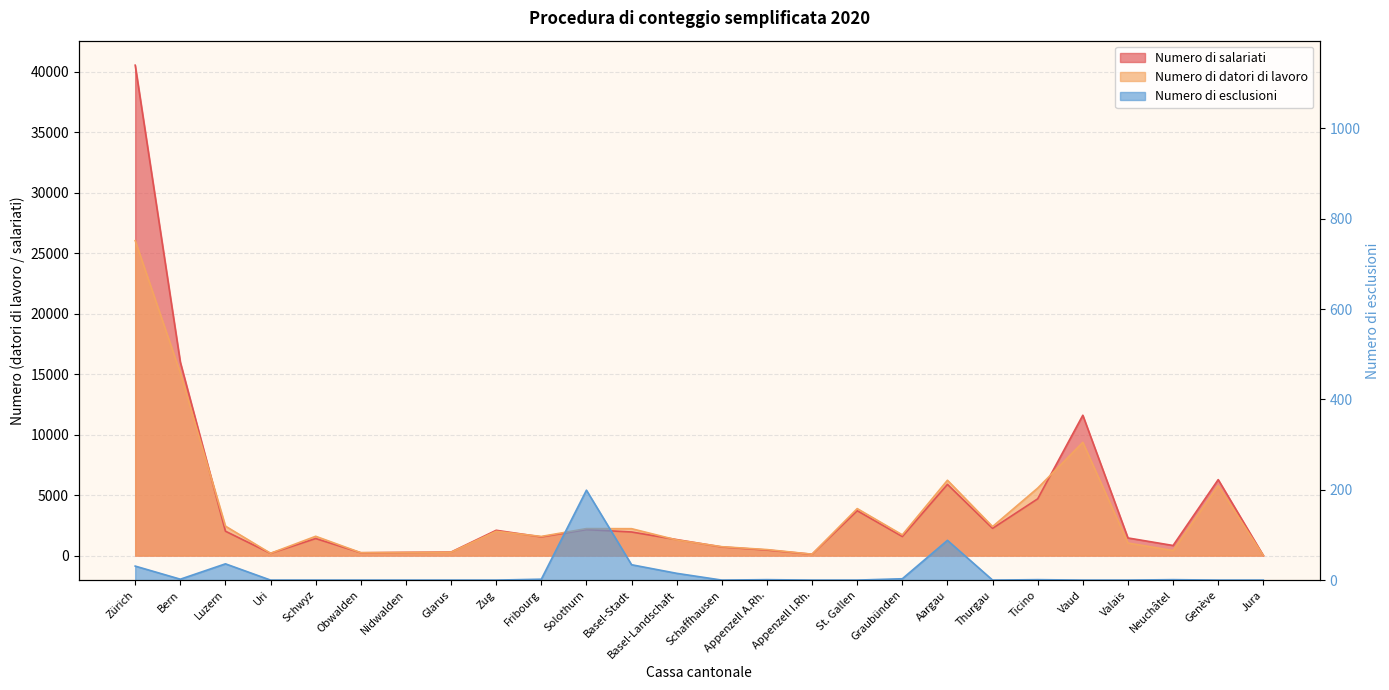

List the labels in order of Numero di esclusioni value, smallest first.

Uri, Schwyz, Obwalden, Nidwalden, Glarus, Zug, Schaffhausen, Appenzell I.Rh., St. Gallen, Thurgau, Vaud, Valais, Genève, Jura, Appenzell A.Rh., Ticino, Neuchâtel, Bern, Fribourg, Graubünden, Basel-Landschaft, Zürich, Basel-Stadt, Luzern, Aargau, Solothurn